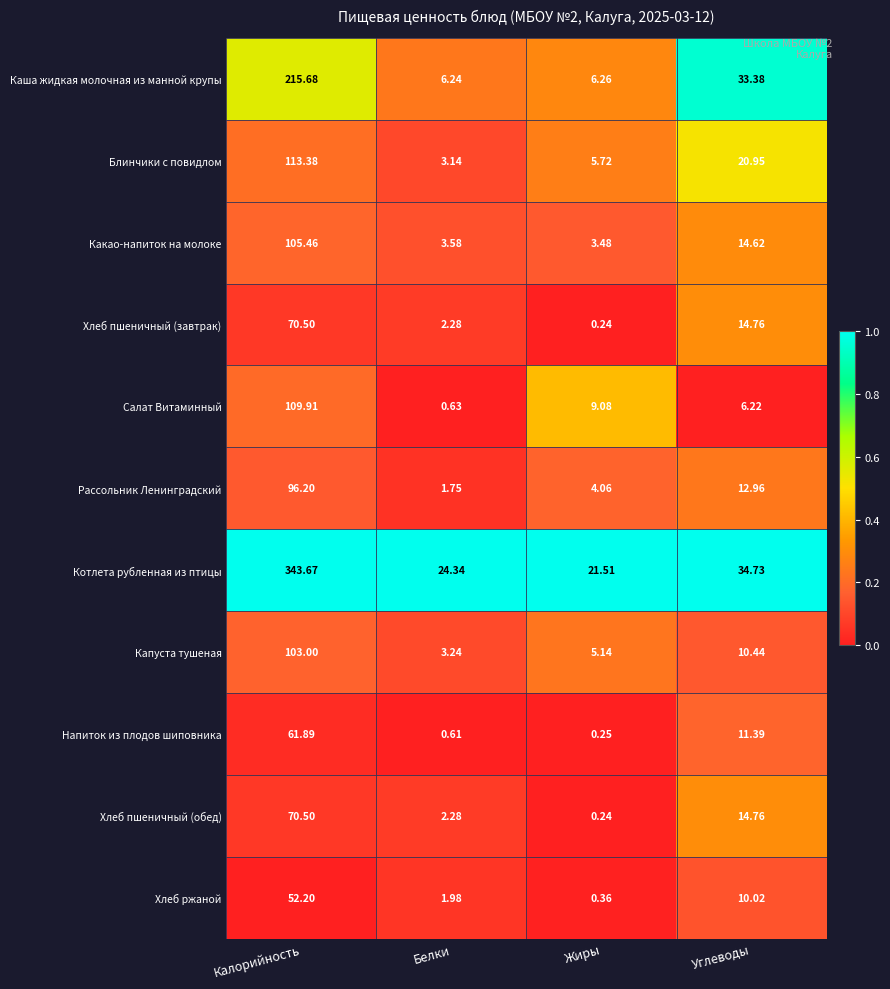

Which series has the widest spread of values?

Котлета рубленная из птицы